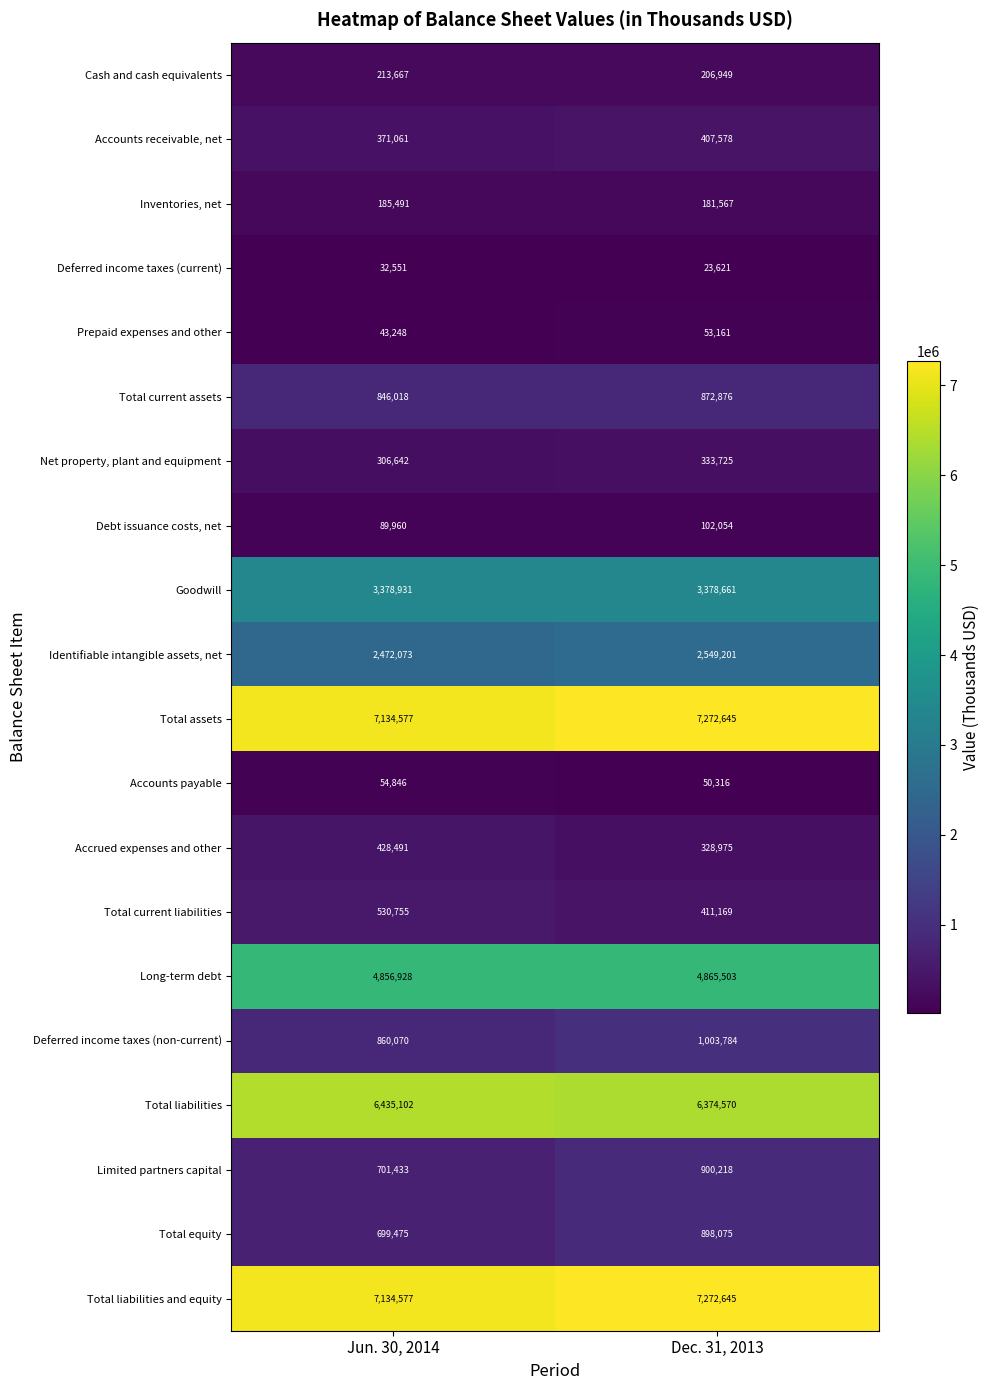

What is the difference between the highest and lowest values at Jun. 30, 2014?

7102026